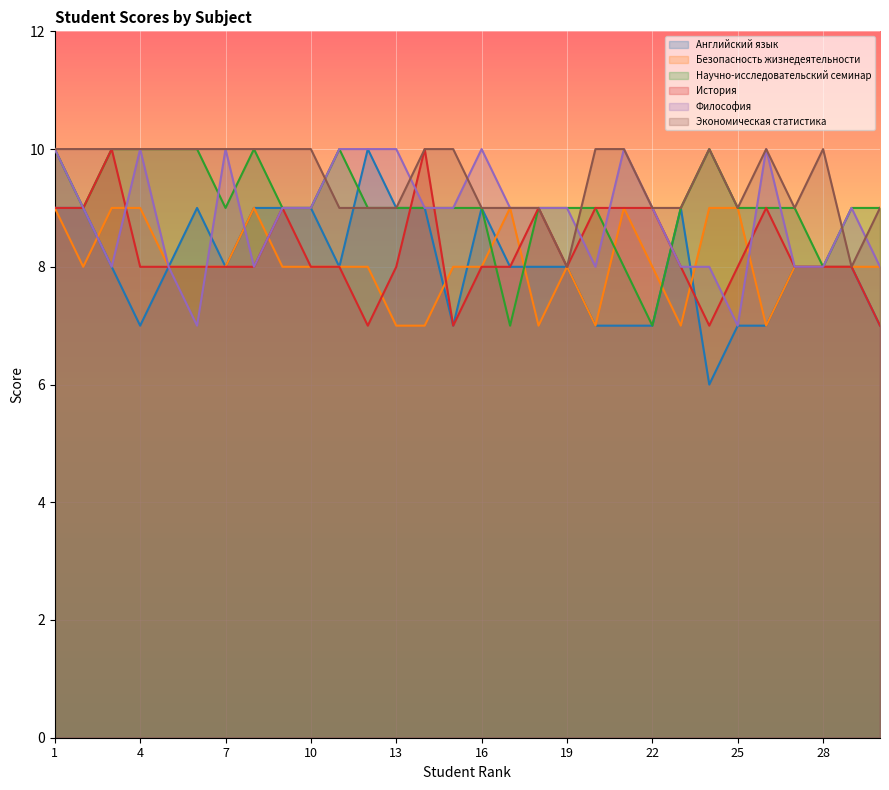

At how many categories does at least one series exceed 9?

21